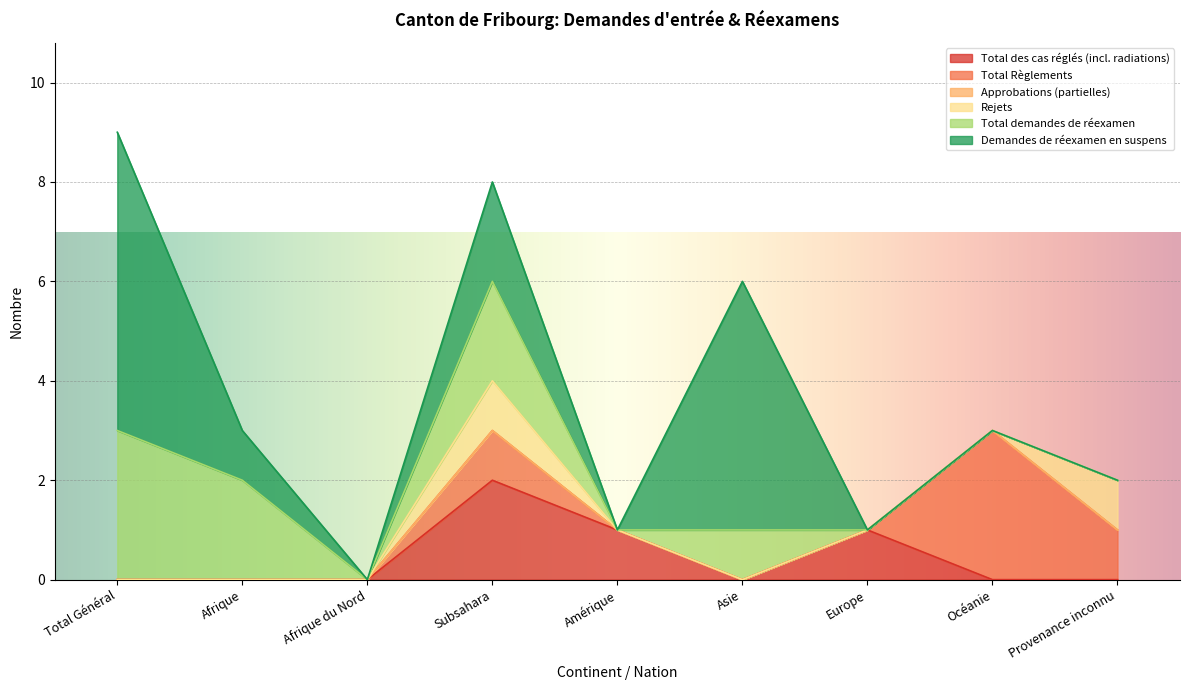

True or false: Demandes de réexamen en suspens and Rejets intersect in this chart.

False